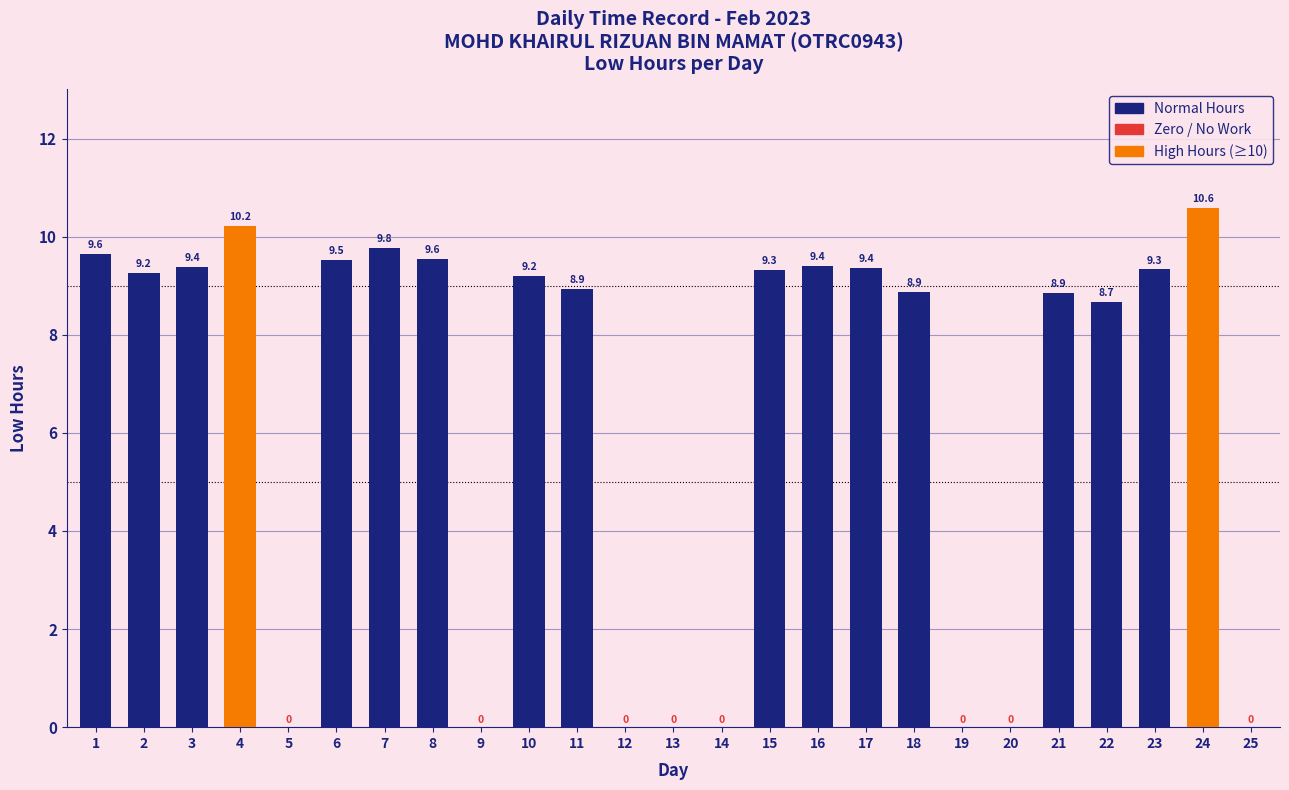

Which label corresponds to the largest value in the chart?

24